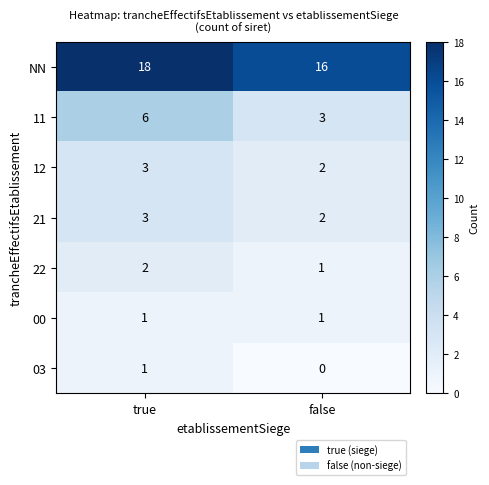

What is the highest value of the 12 series?

3